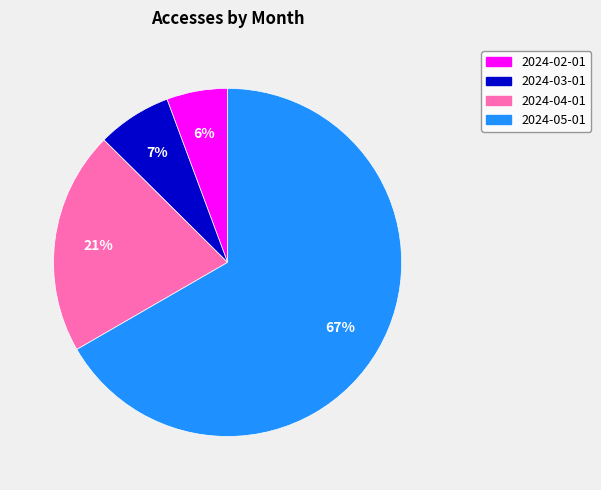

Do 2024-05-01 and 2024-03-01 together represent more than half of the pie?

Yes